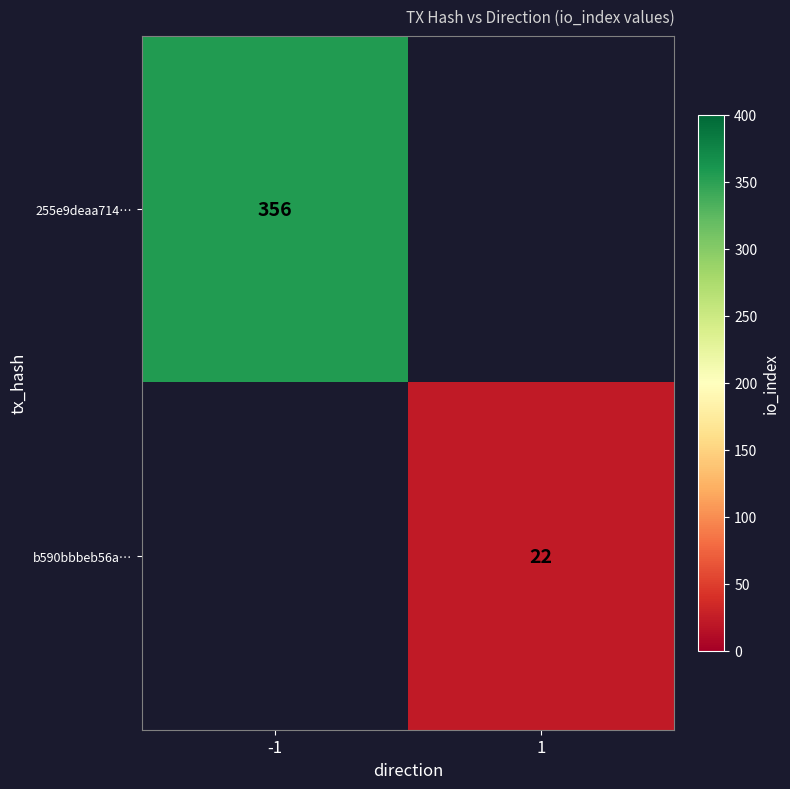

The value of 255e9deaa714… at -1 is 151. True or false?

False